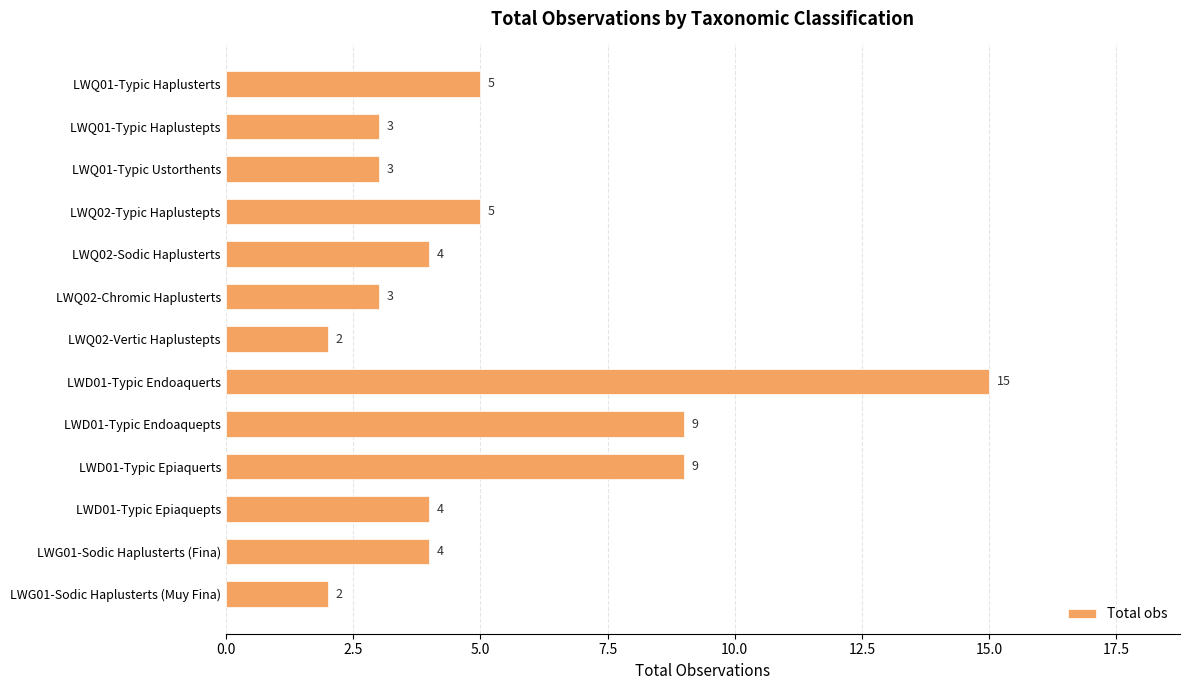

What is the value of the 4th bar from the top?

5